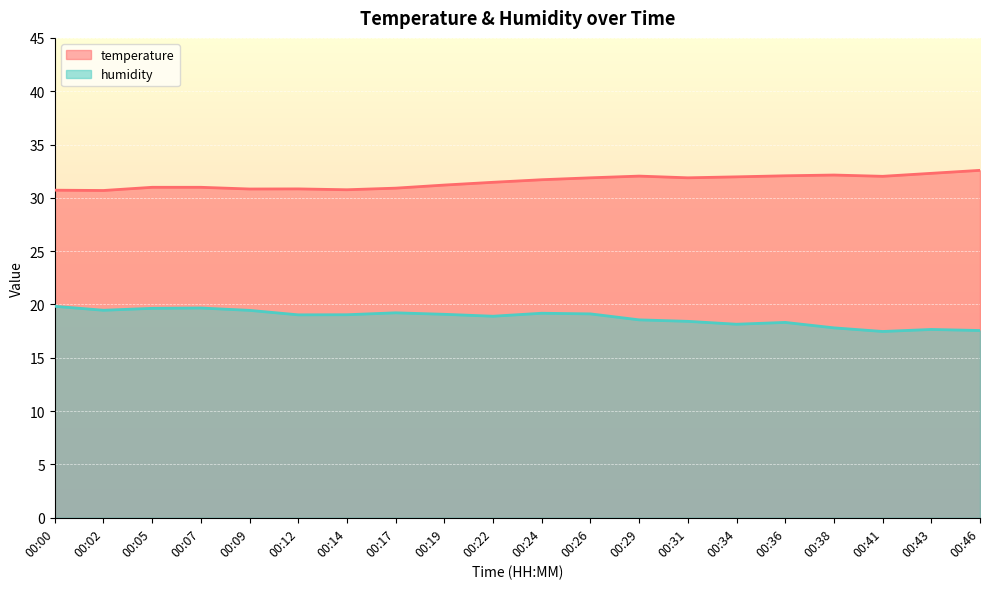

Between 00:31 and 00:00, which is larger?

00:31